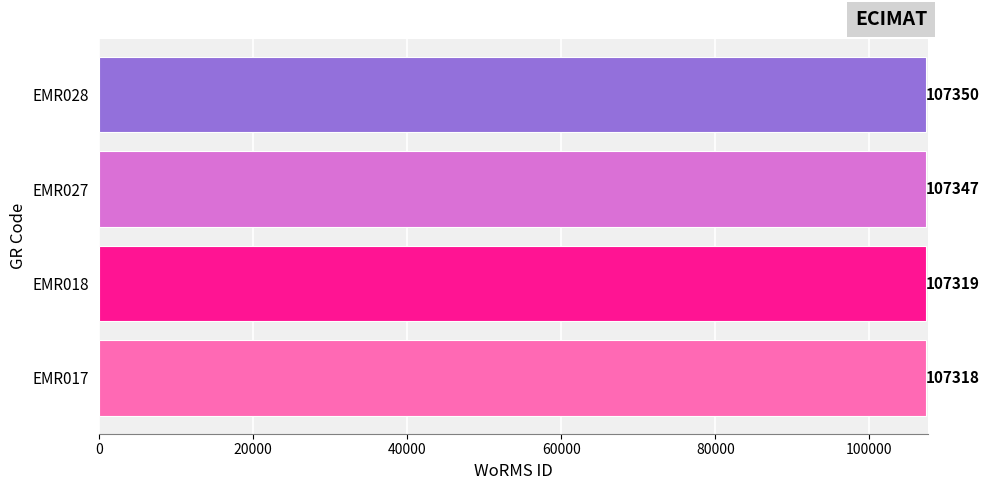

At which label is the value closest to 107334?

EMR027